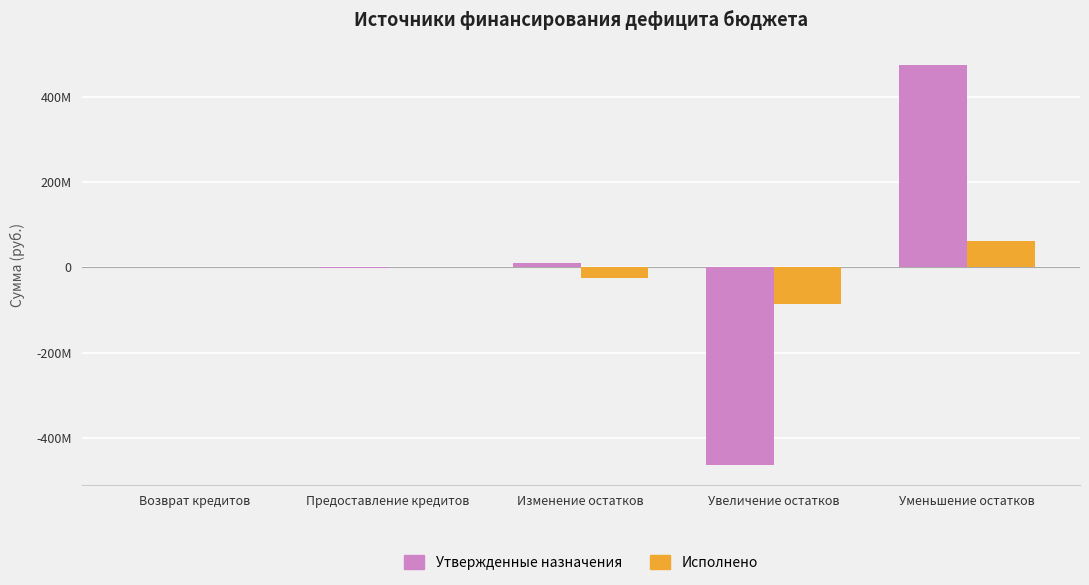

What are all the series names shown in the legend?

Утвержденные назначения, Исполнено